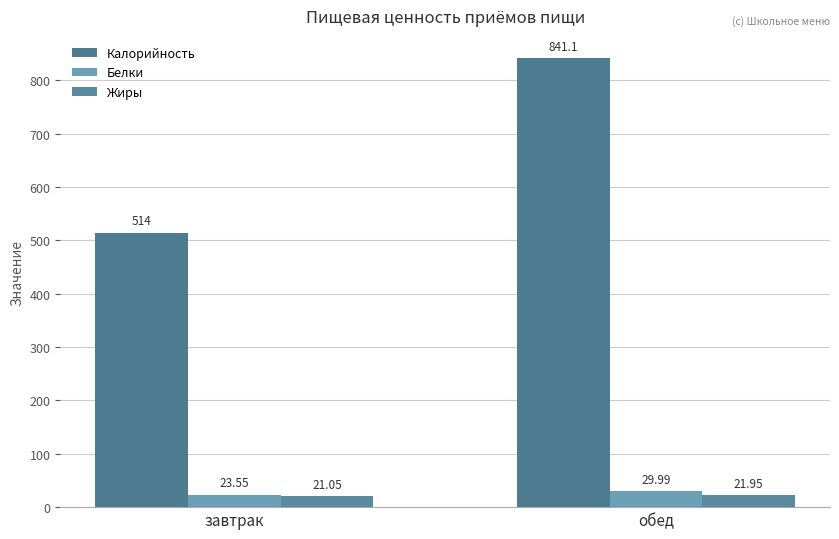

How many bars are there in total?

6